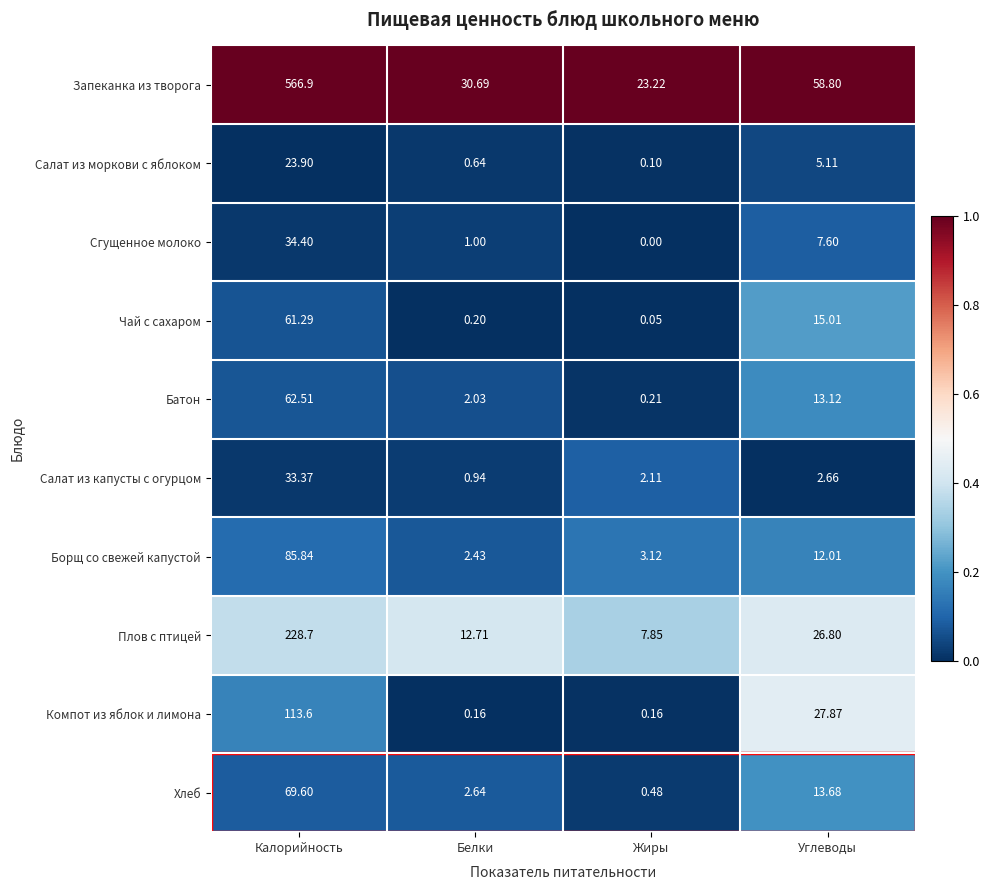

How many series are shown in this chart?

10